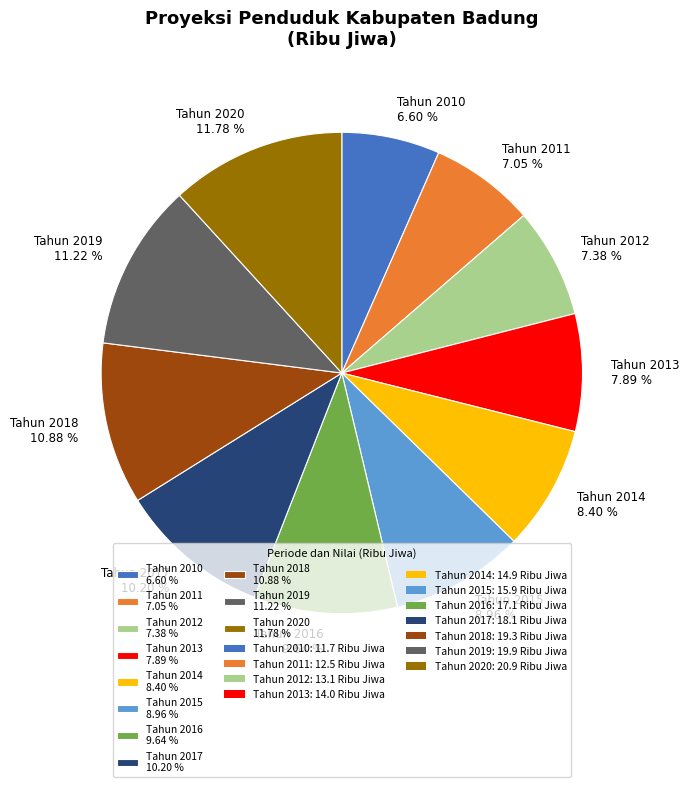

Does Tahun 2011 7.05 % account for over 50% of the chart?

No